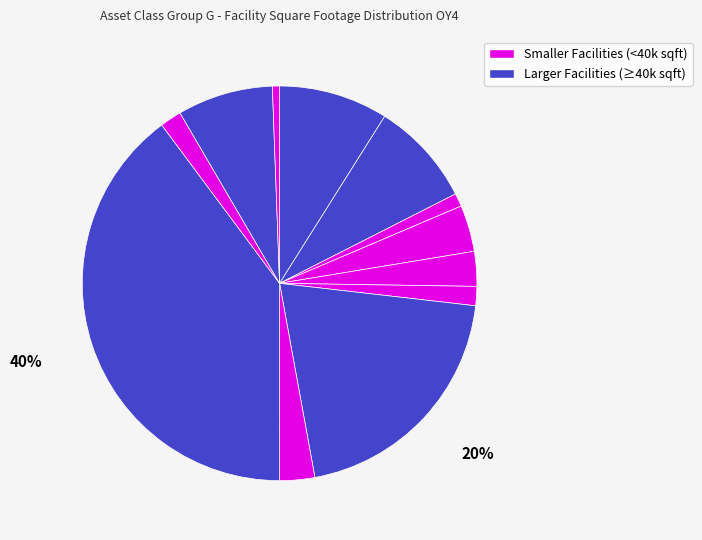

How many segments does this pie chart have?

12